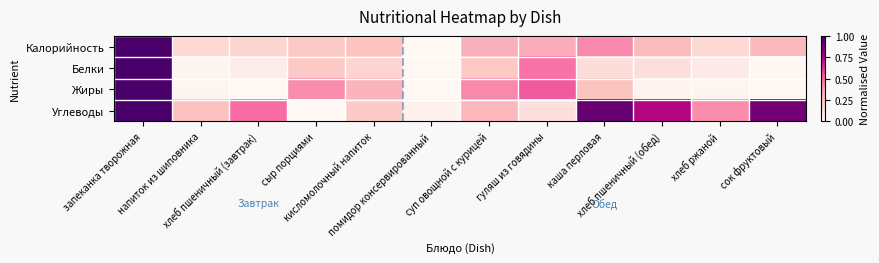

Reading left to right, extract all data points from this chart.

Калорийность: запеканка творожная=1.0	напиток из шиповника=0.2	хлеб пшеничный (завтрак)=0.2	сыр порциями=0.2	кисломолочный напиток=0.2	помидор консервированный=0.0	суп овощной с курицей=0.3	гуляш из говядины=0.3	каша перловая=0.4	хлеб пшеничный (обед)=0.3	хлеб ржаной=0.2	сок фруктовый=0.3
Белки: запеканка творожная=1.0	напиток из шиповника=0.0	хлеб пшеничный (завтрак)=0.1	сыр порциями=0.2	кисломолочный напиток=0.2	помидор консервированный=0.0	суп овощной с курицей=0.2	гуляш из говядины=0.5	каша перловая=0.1	хлеб пшеничный (обед)=0.1	хлеб ржаной=0.1	сок фруктовый=0.0
Жиры: запеканка творожная=1.0	напиток из шиповника=0.0	хлеб пшеничный (завтрак)=0.0	сыр порциями=0.4	кисломолочный напиток=0.3	помидор консервированный=0.0	суп овощной с курицей=0.4	гуляш из говядины=0.5	каша перловая=0.2	хлеб пшеничный (обед)=0.0	хлеб ржаной=0.0	сок фруктовый=0.0
Углеводы: запеканка творожная=1.0	напиток из шиповника=0.3	хлеб пшеничный (завтрак)=0.5	сыр порциями=0.0	кисломолочный напиток=0.2	помидор консервированный=0.0	суп овощной с курицей=0.3	гуляш из говядины=0.1	каша перловая=0.9	хлеб пшеничный (обед)=0.7	хлеб ржаной=0.4	сок фруктовый=0.9